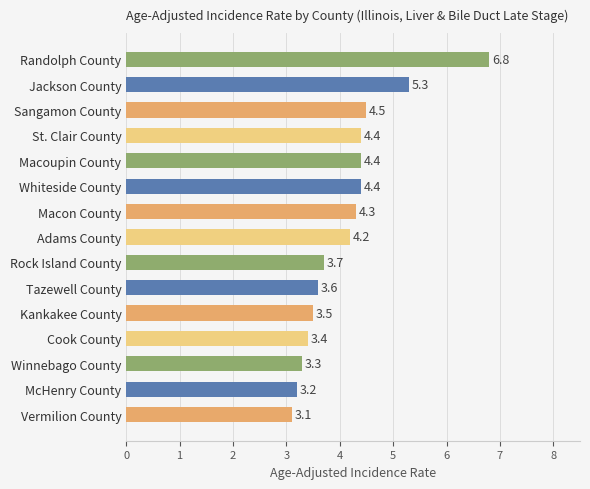

At which label is the value closest to 4?

Adams County